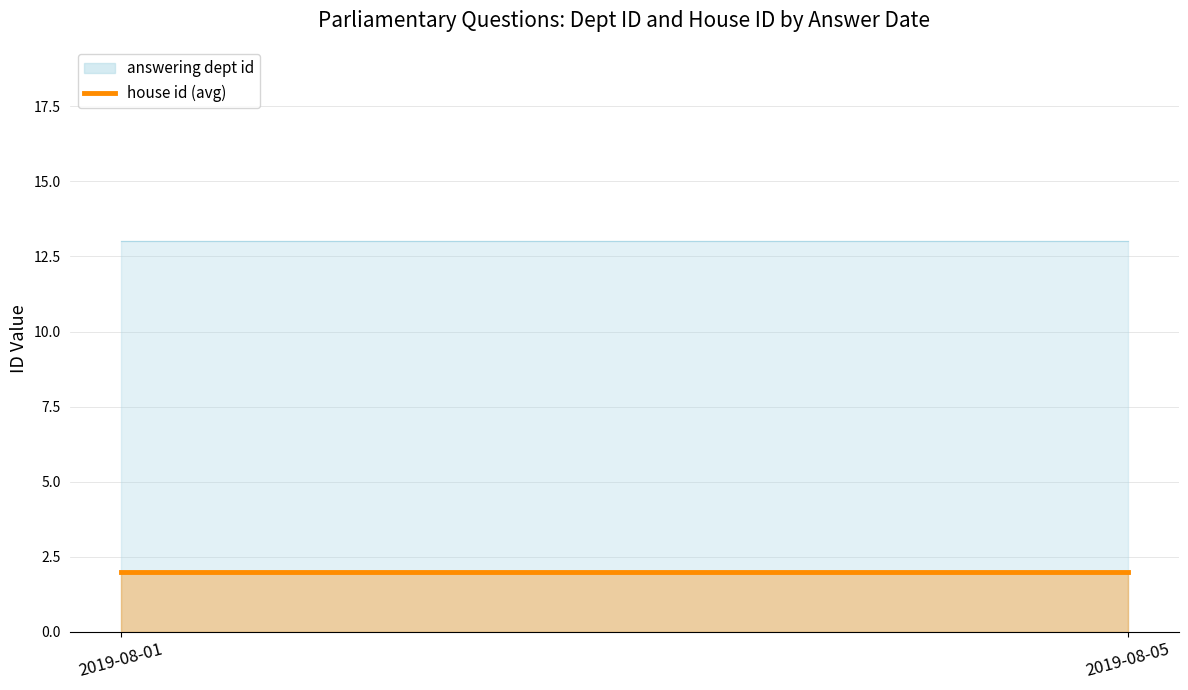

Read the house id value at 2019-08-01.

2